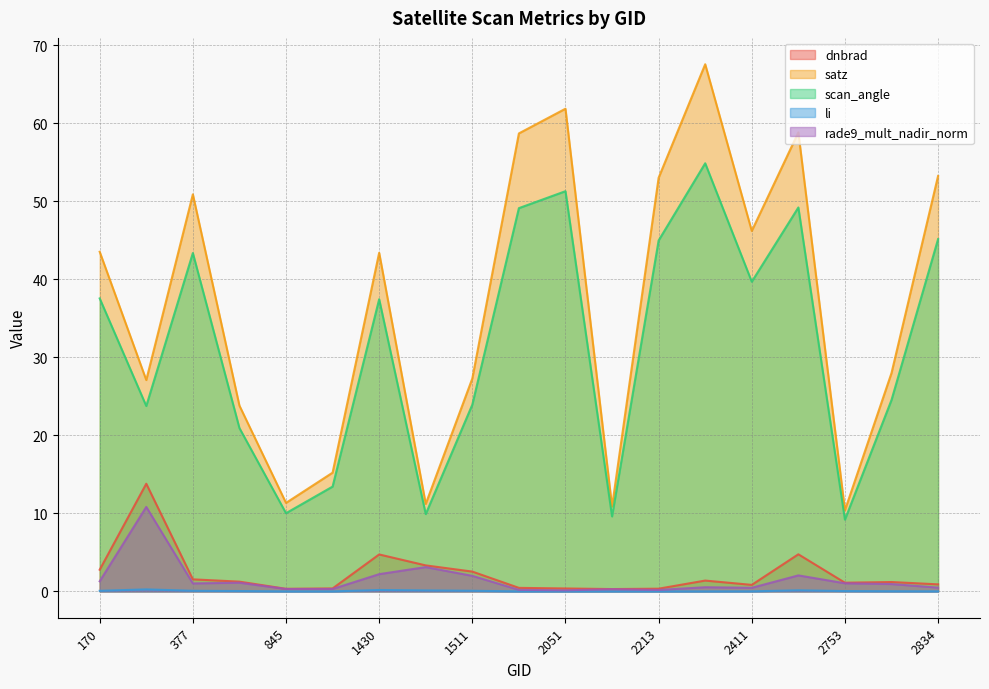

What are all the series names shown in the legend?

dnbrad, satz, scan_angle, li, rade9_mult_nadir_norm